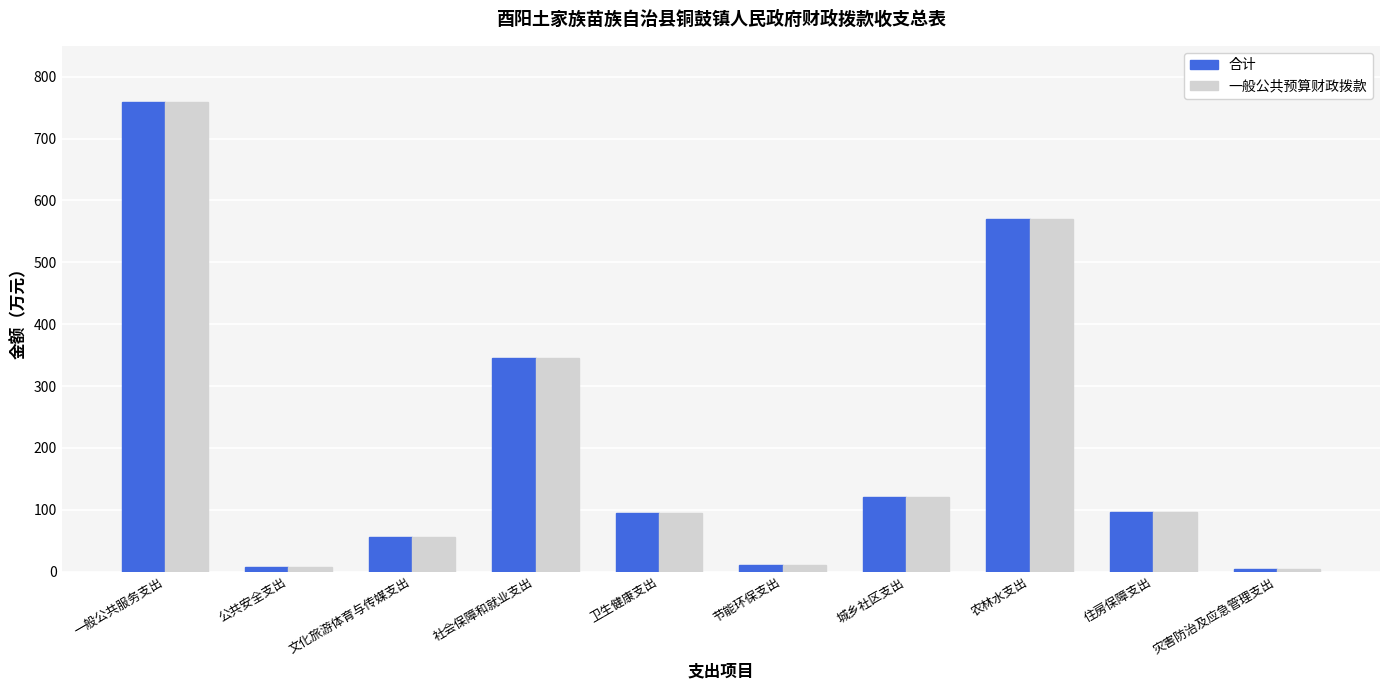

Is the value of 一般公共预算财政拨款 at 城乡社区支出 greater than the value of 合计 at 社会保障和就业支出?

No